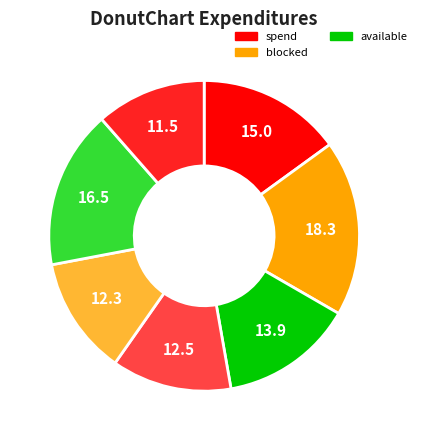

Is there any slice that represents more than half of the pie?

No